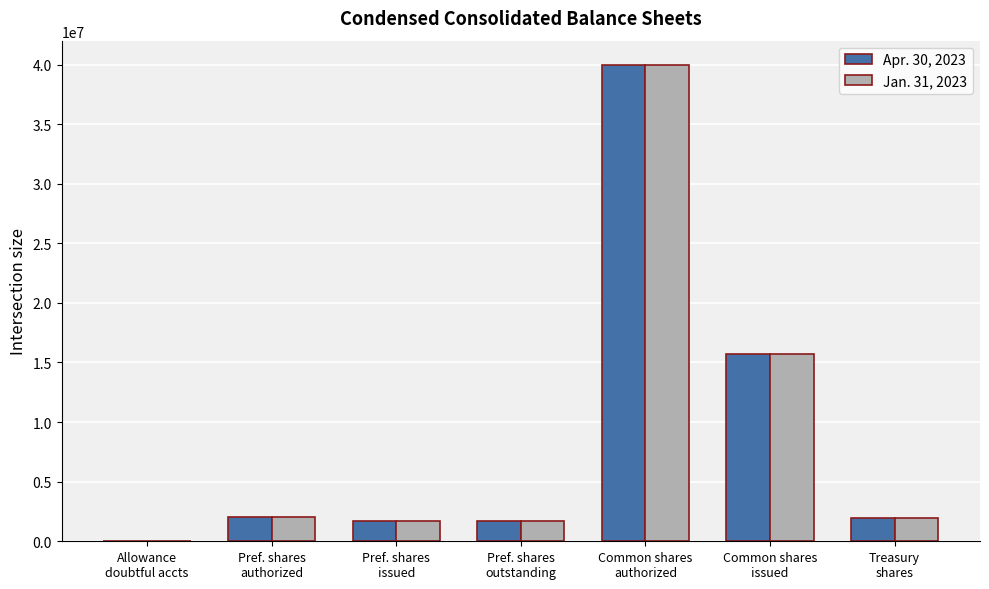

What is the greatest value displayed?

40000000